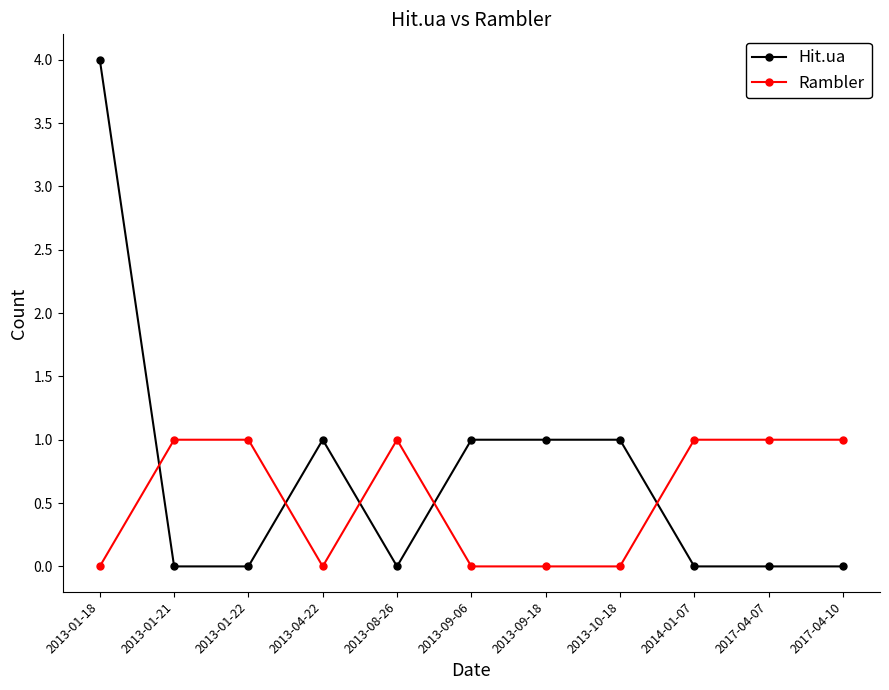

Between which two adjacent categories do Rambler and Hit.ua first intersect?

2013-01-18 and 2013-01-21